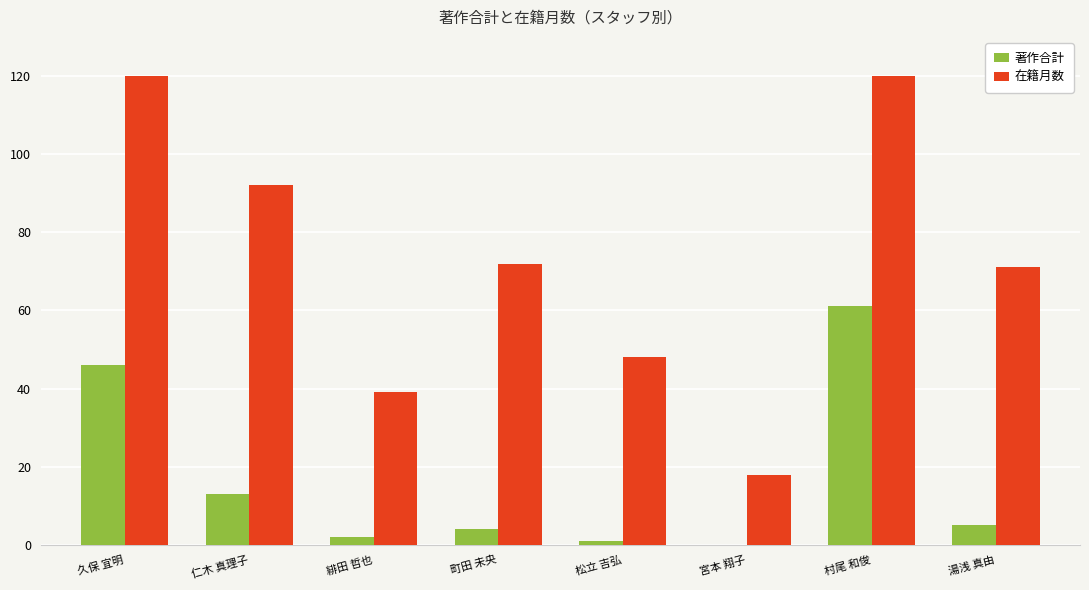

Read the 著作合計 value at 村尾 和俊.

61